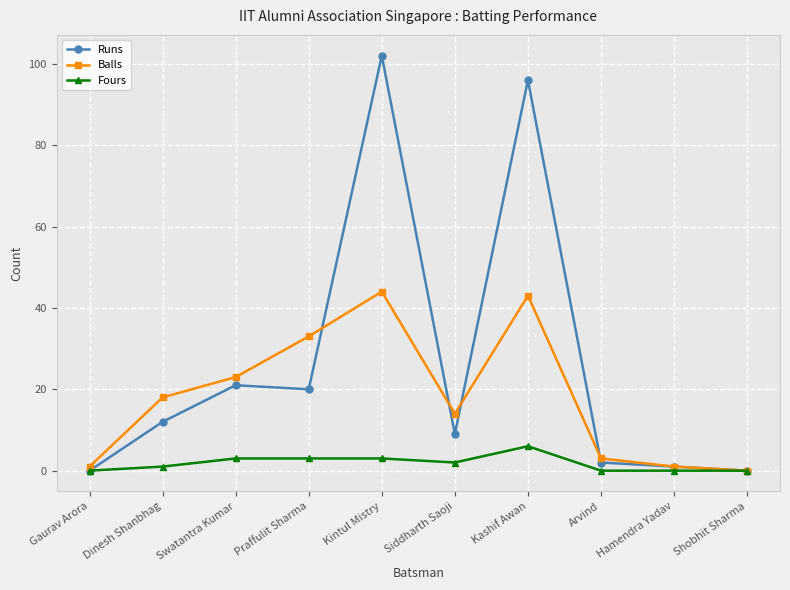

Where is Runs nearest to the value 51?

Swatantra Kumar